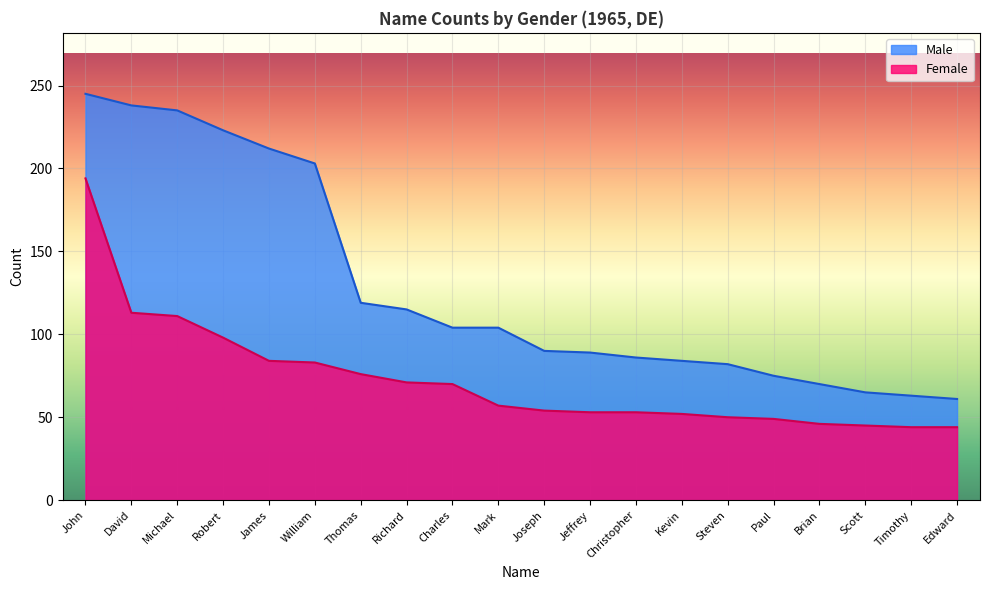

True or false: Male and Female cross at least once.

False